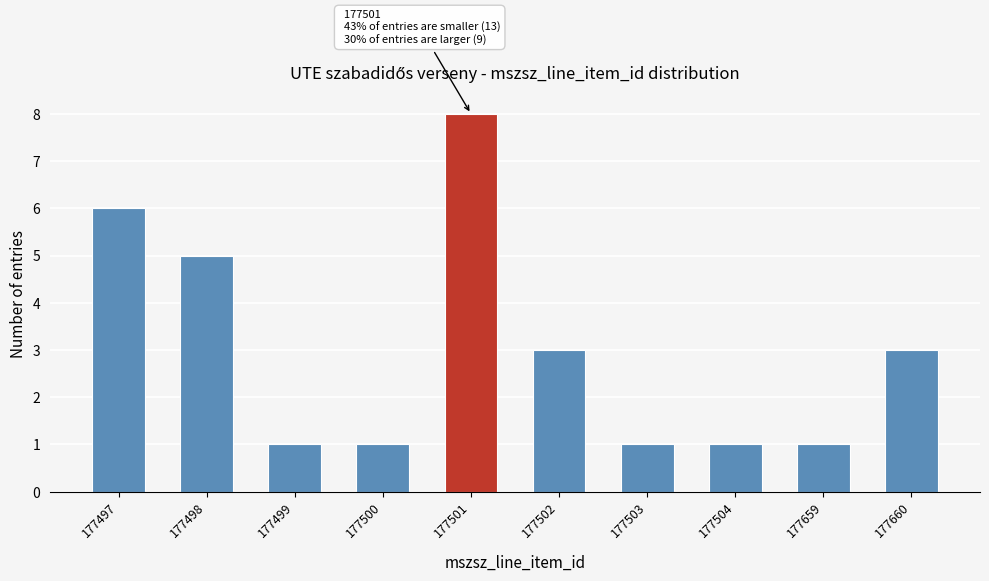

Reading left to right, extract all data points from this chart.

6	5	1	1	8	3	1	1	1	3